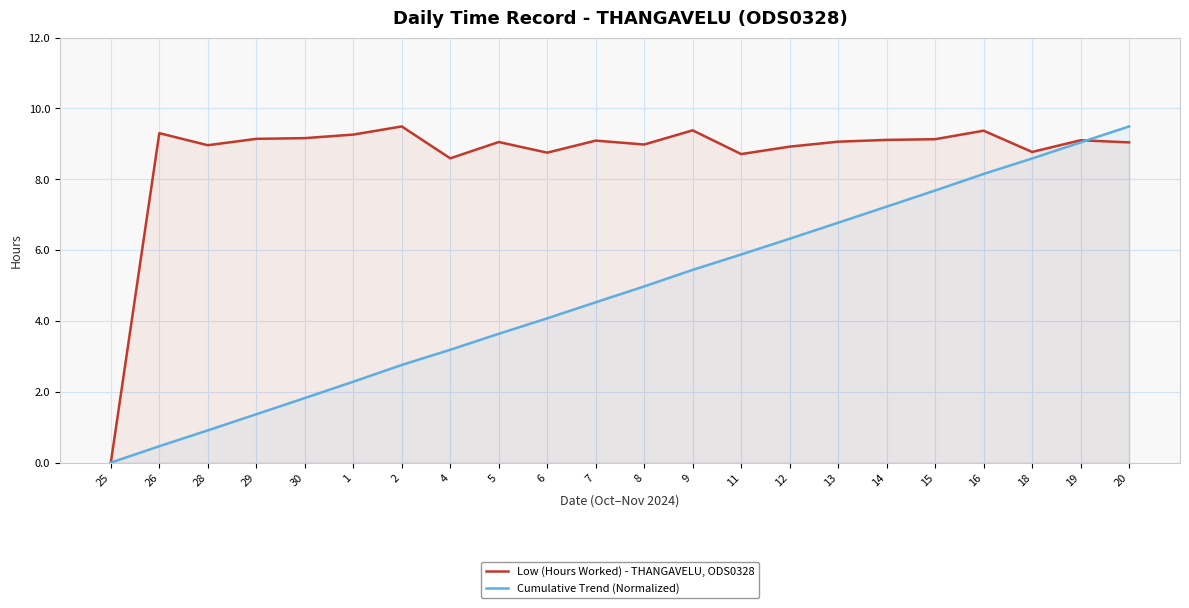

Where do Cumulative Trend (Normalized) and Low (Hours Worked) - THANGAVELU, ODS0328 first cross each other?

19 and 20